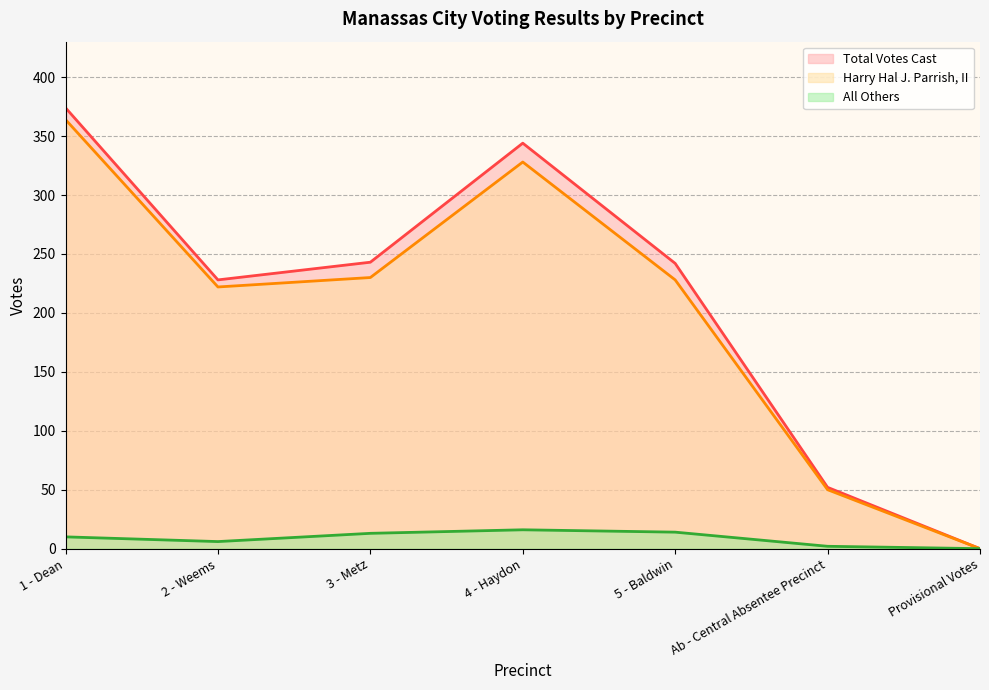

Is it true that All Others equals 0 at Provisional Votes?

True